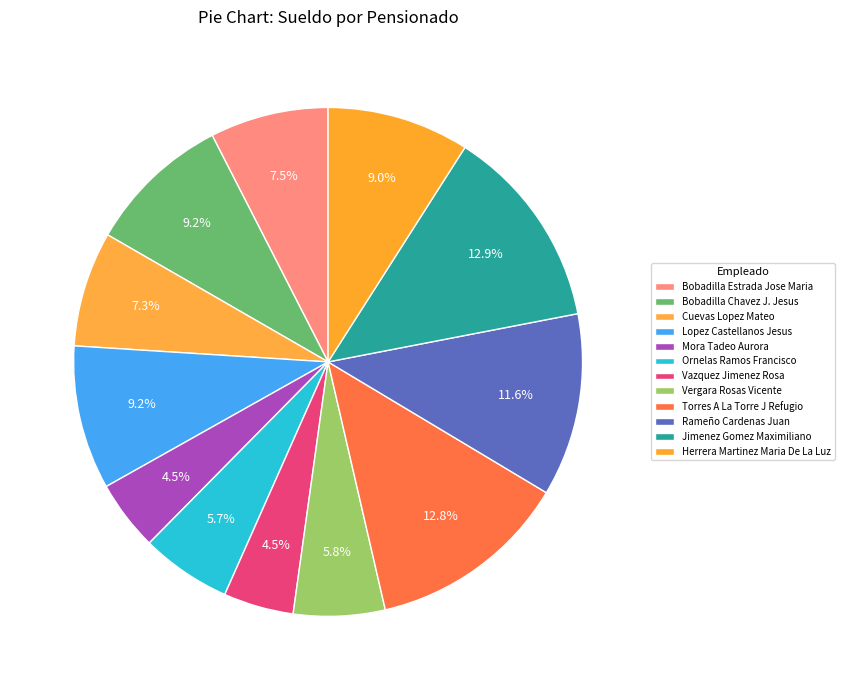

To the nearest percent, what percentage of the pie is Torres A La Torre J Refugio?

13%